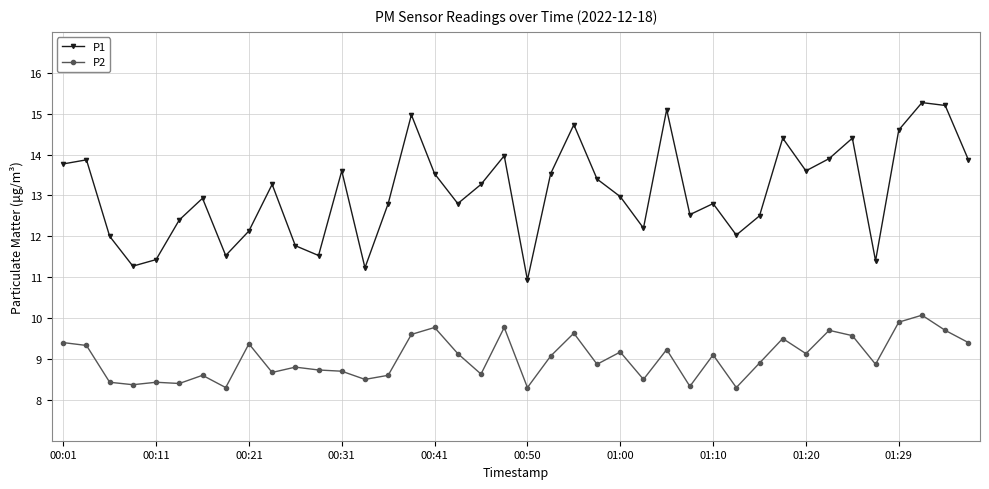

Which series has the largest total across all categories?

P1